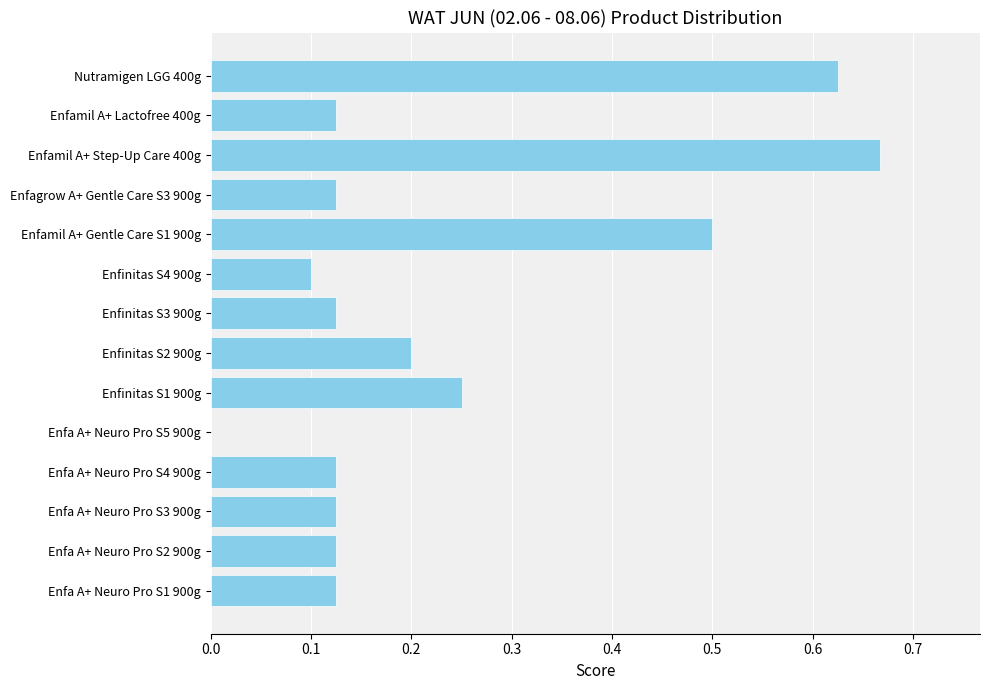

How many categories are shown in the chart?

14